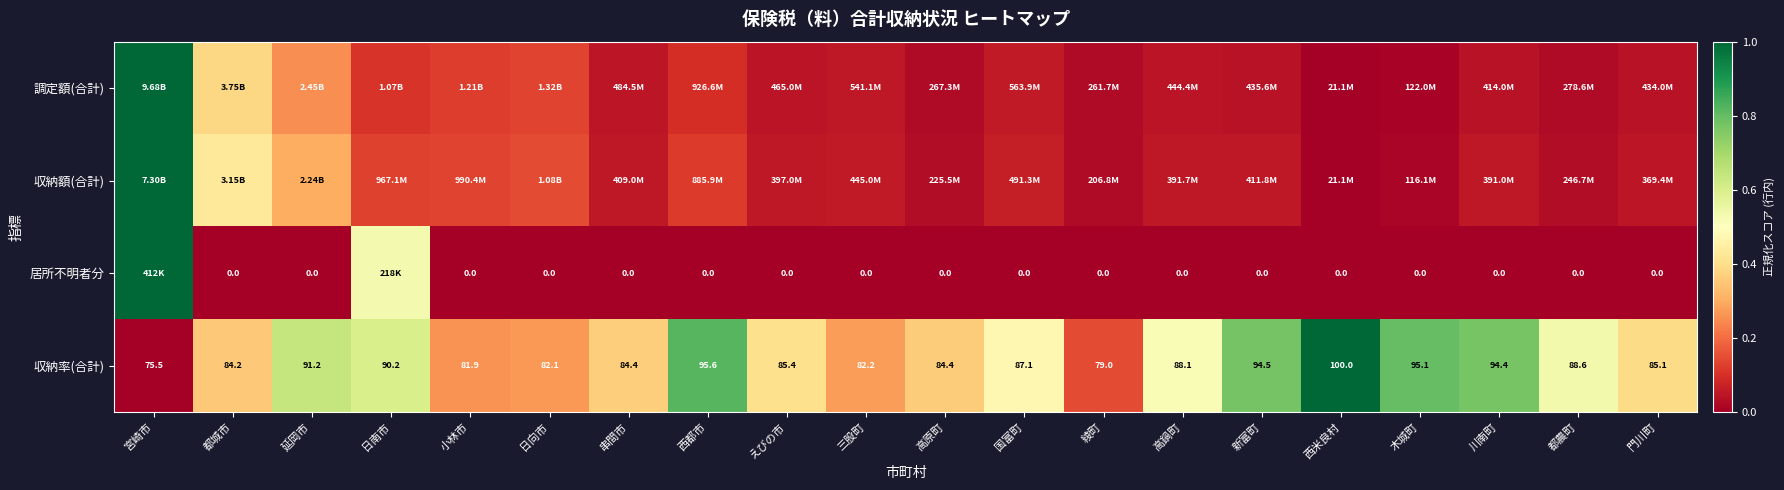

At which category is the sum across all series the highest?

宮崎市